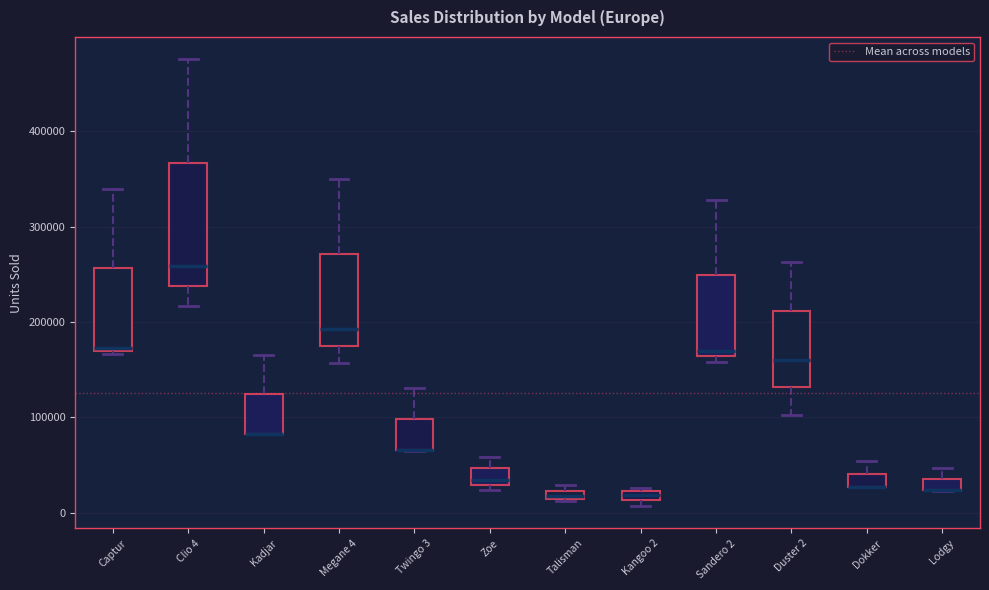

Where is the upper edge of the box for Duster 2 on the y-axis? The values are not printed on the chart, so give them approximately, as read against the axis.

210000